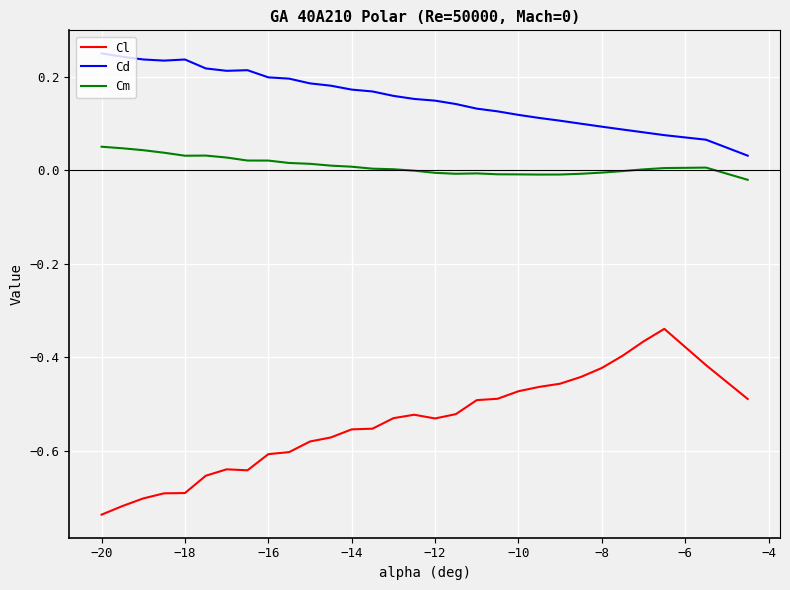

Rank the series by their average value, from highest to lowest.

Cd, Cm, Cl